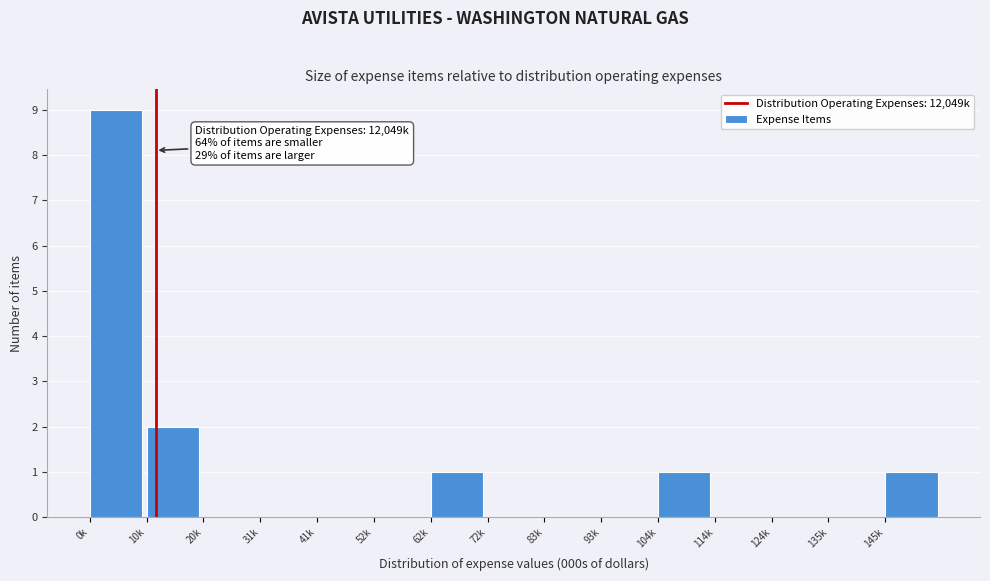

Reading left to right, list all the values displayed in this chart.

0k=9	10k=2	20k=0	31k=0	41k=0	52k=0	62k=1	72k=0	83k=0	93k=0	104k=1	114k=0	124k=0	135k=0	145k=1